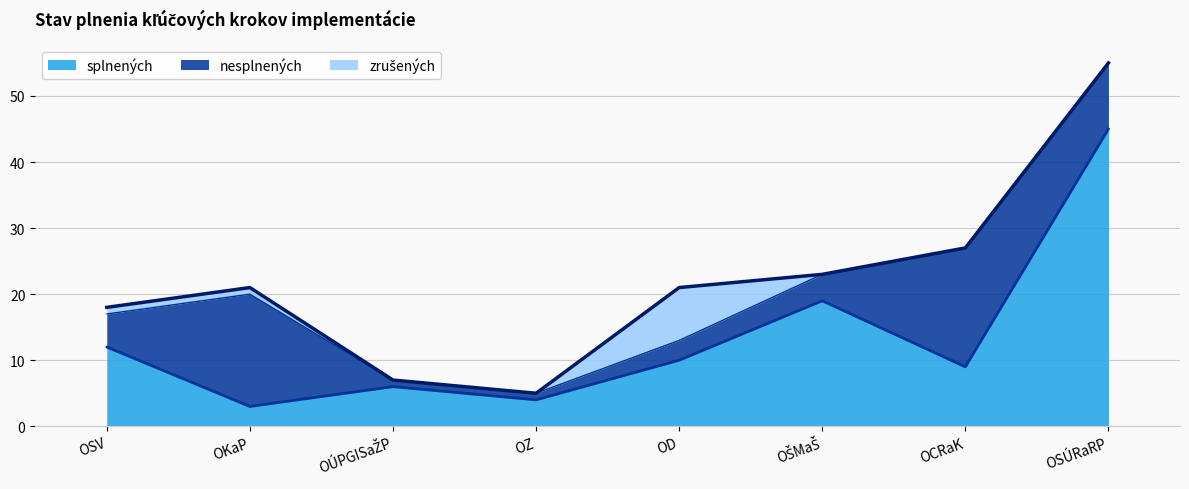

At which label is zrušených closest to 4?

OSV